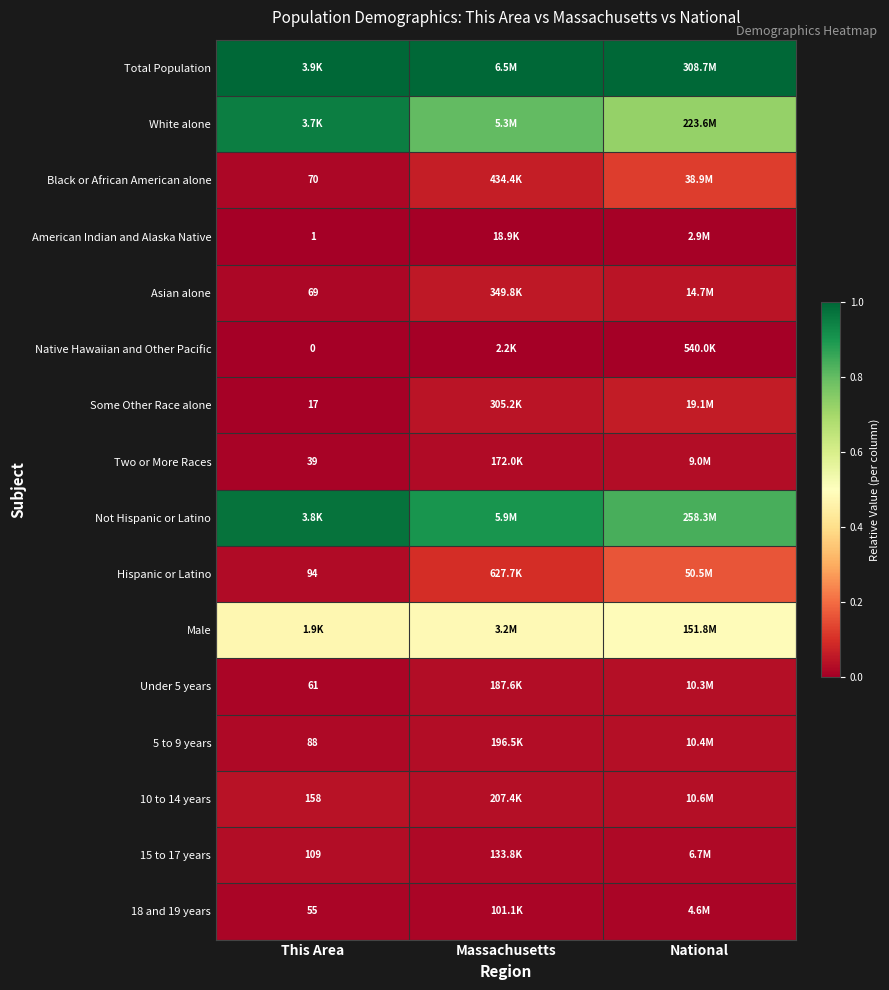

Is the value of Black or African American alone at This Area greater than the value of Two or More Races at This Area?

Yes